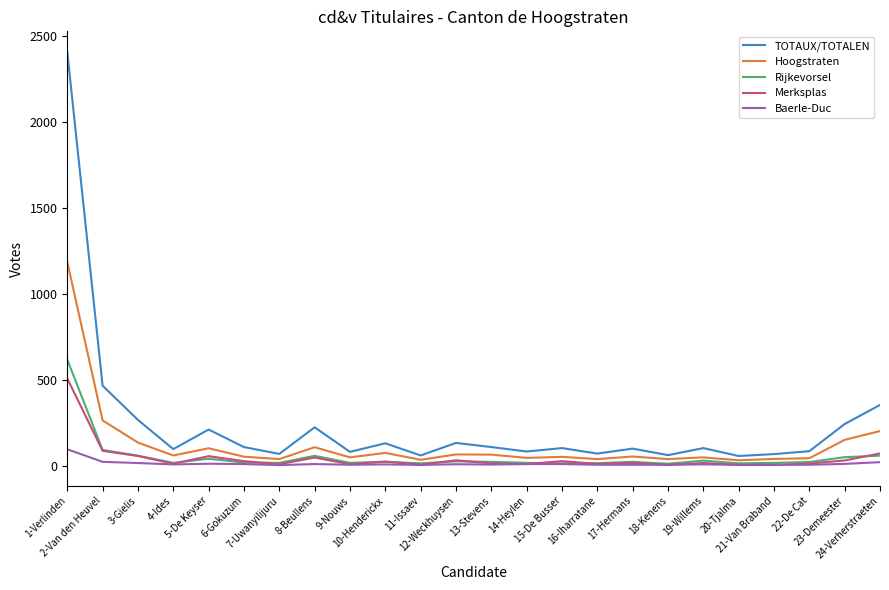

Which series has the largest total across all categories?

TOTAUX/TOTALEN